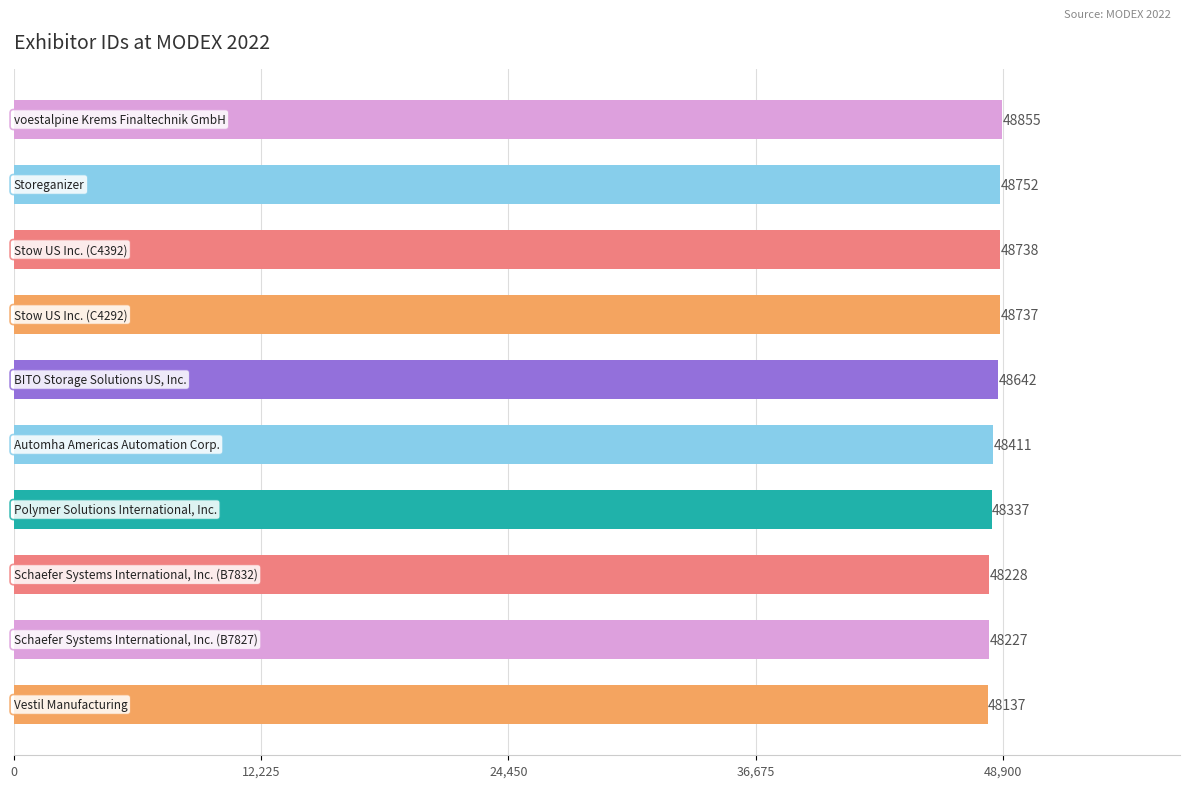

What is the difference between the maximum and minimum values?

718